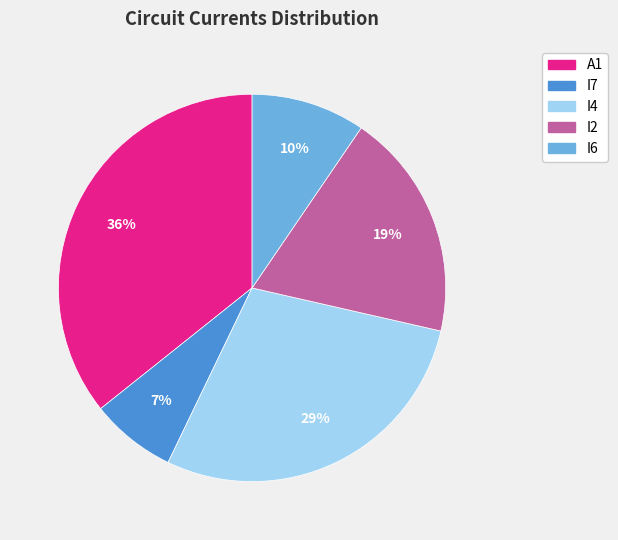

Combined, do I6 and A1 account for over 50%?

No